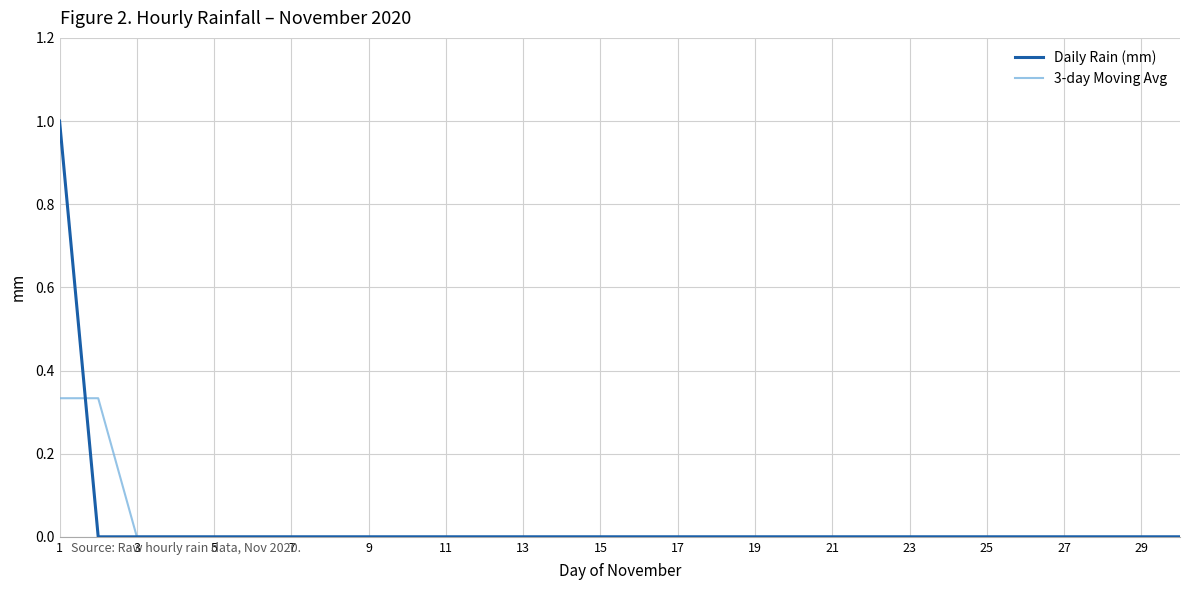

Which series has the largest range (max minus min)?

Daily Rain (mm)